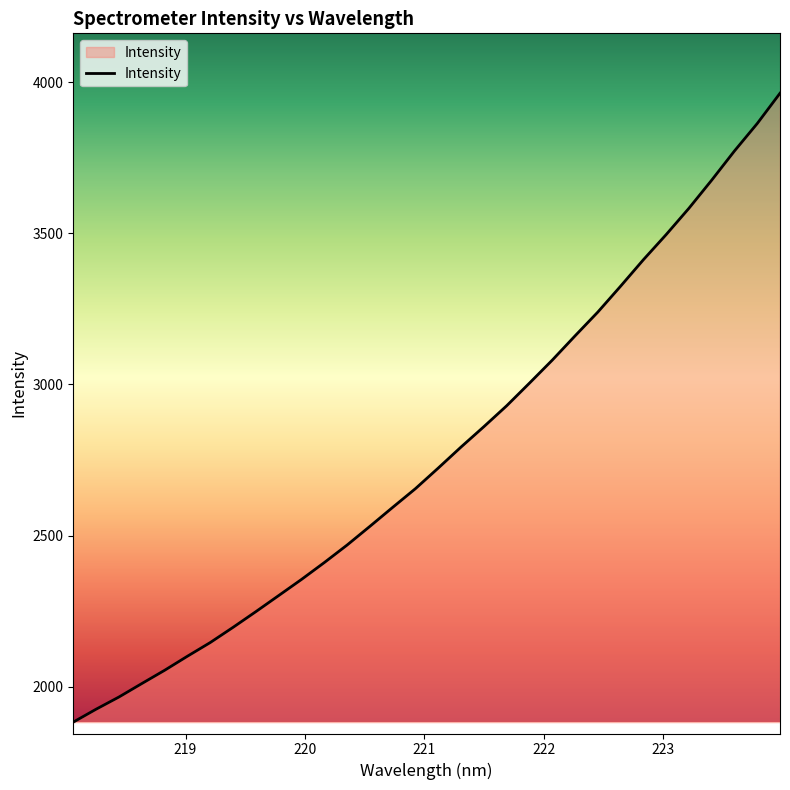

What is the smallest value displayed?

1883.0